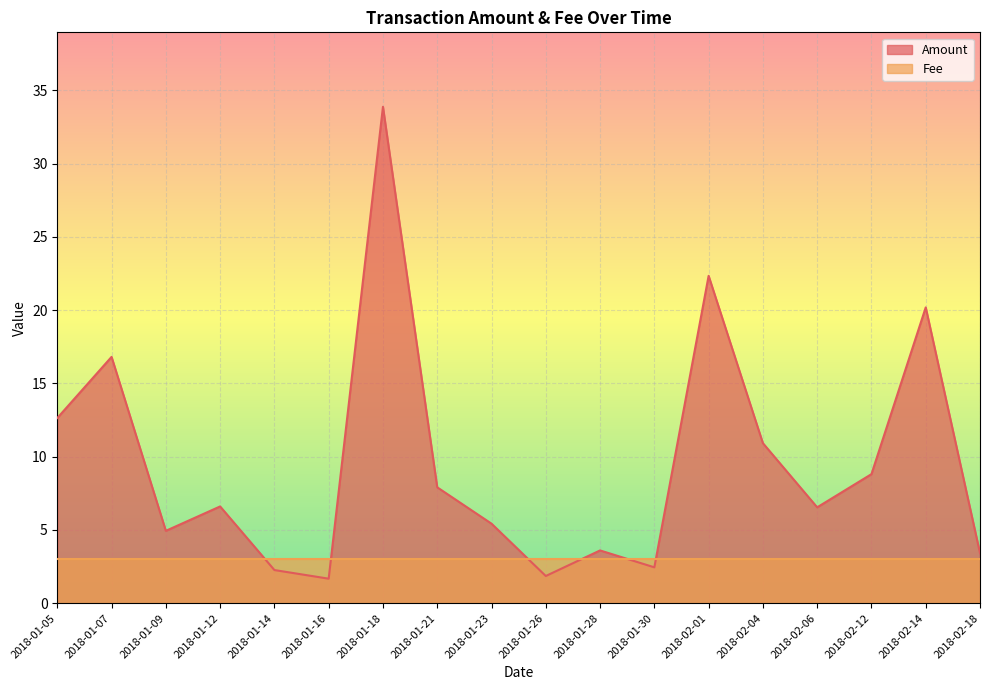

How many series are shown in this chart?

2